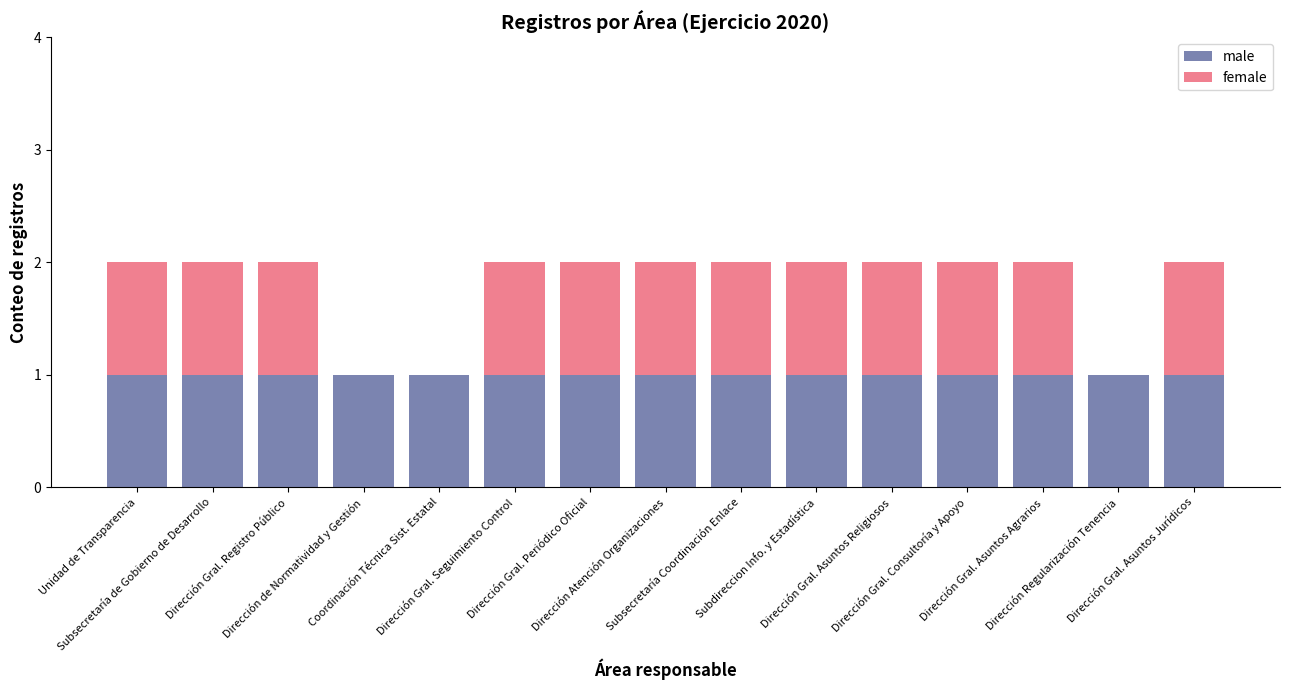

What is the sum of all male values?

15